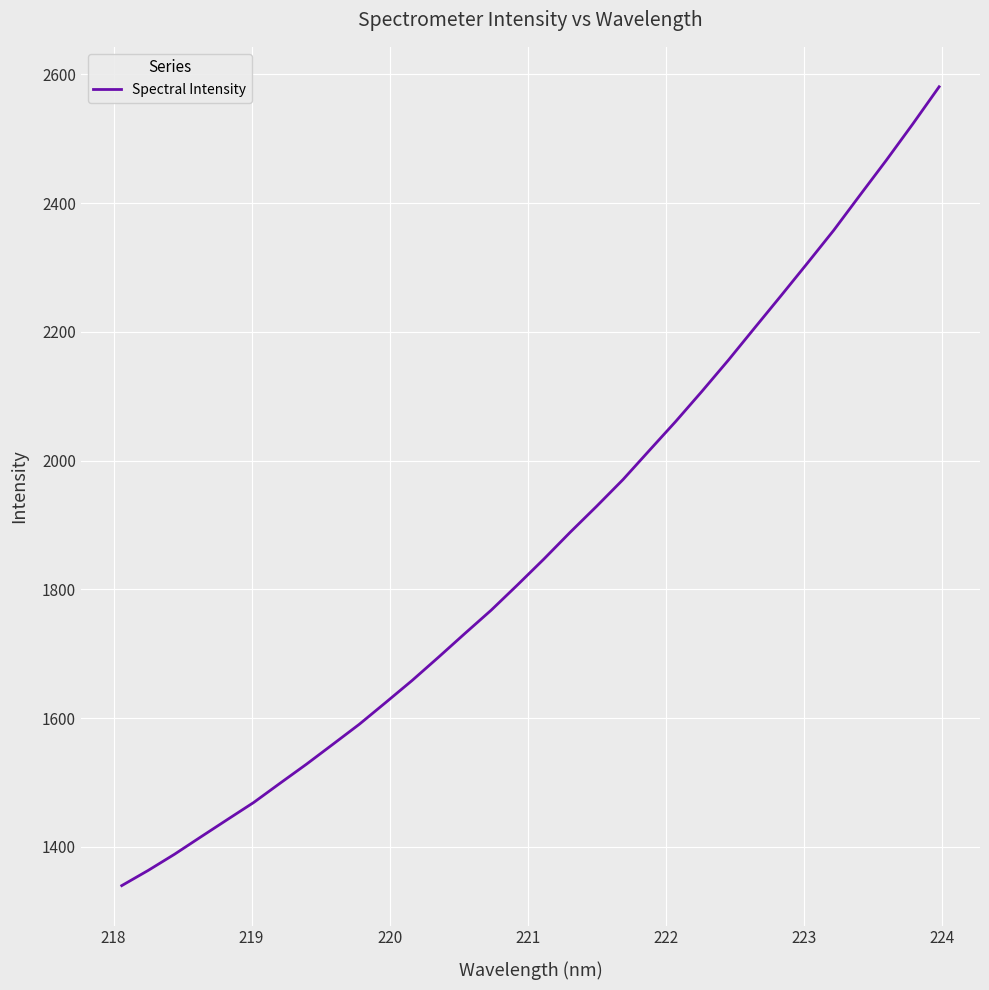

What is the greatest value displayed?

2580.7